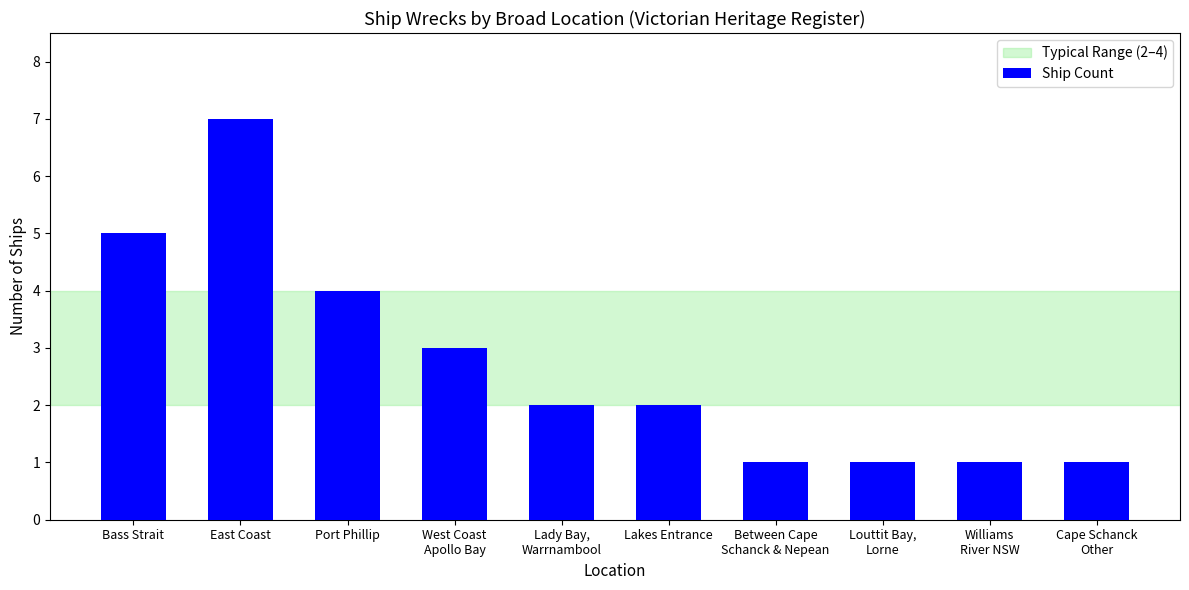

Are the bars grouped side by side (vs. stacked)?

No